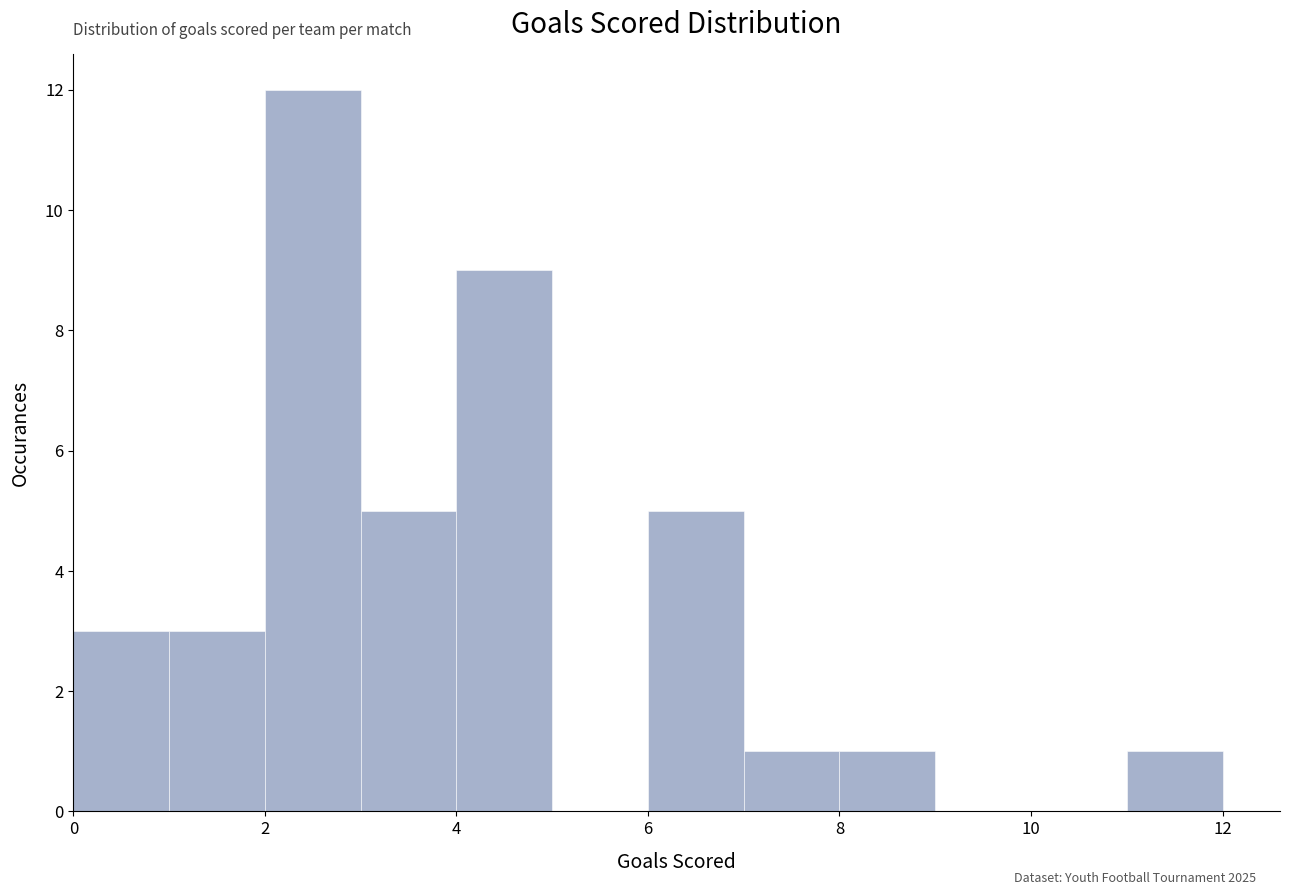

Over which range of the x-axis is the bar tallest?

2 to 3